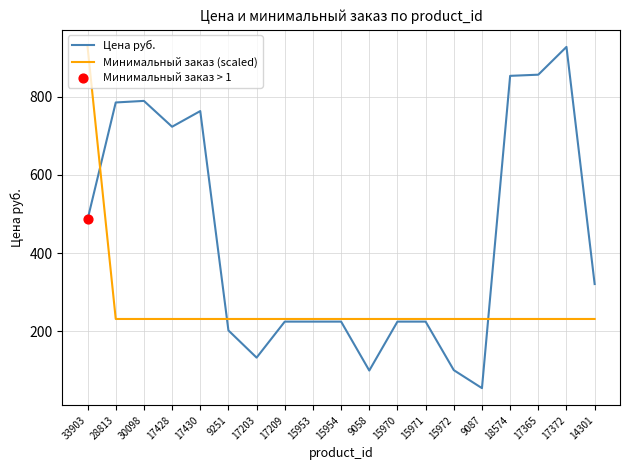

Which series has the largest total across all categories?

Цена руб.